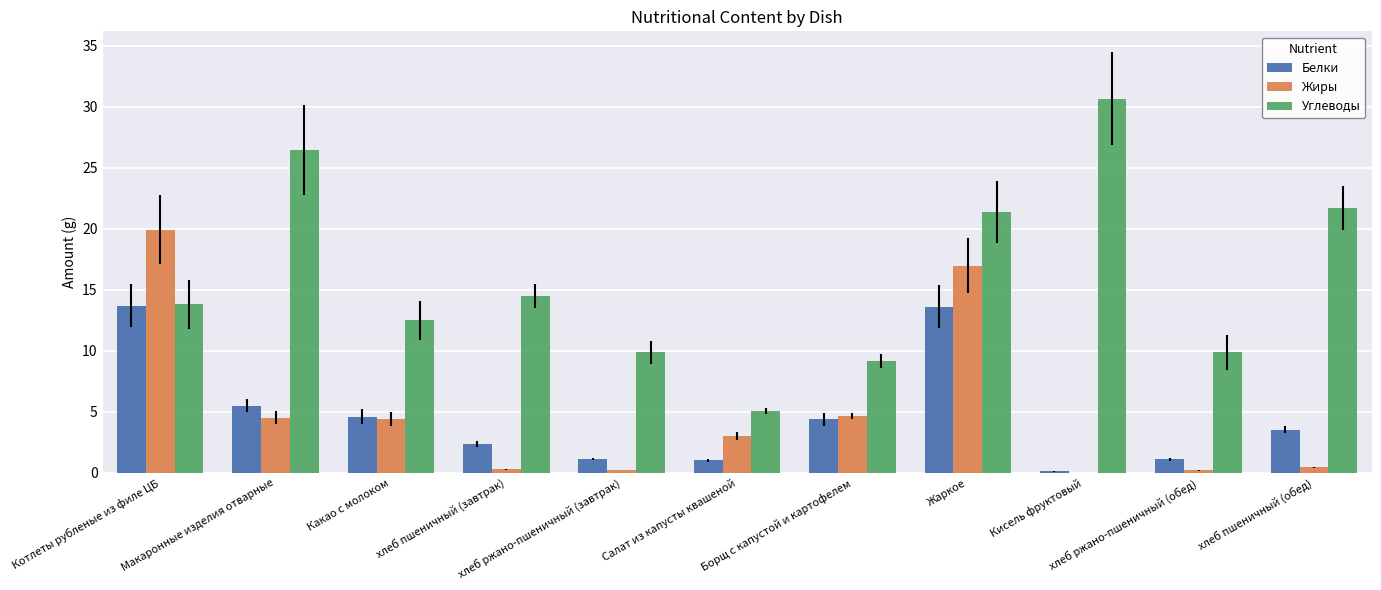

Which series has the largest total across all categories?

Углеводы